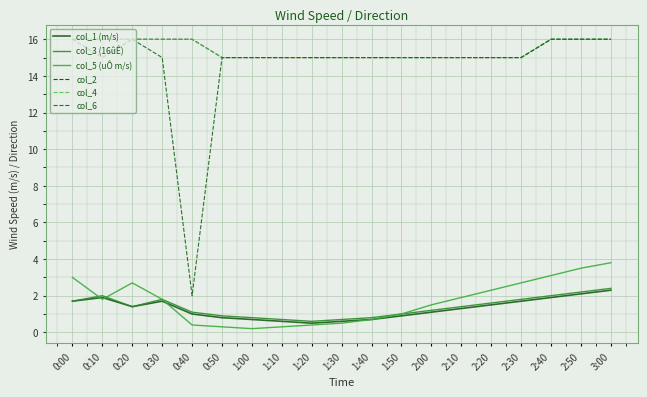

Does the chart have visible grid lines?

Yes